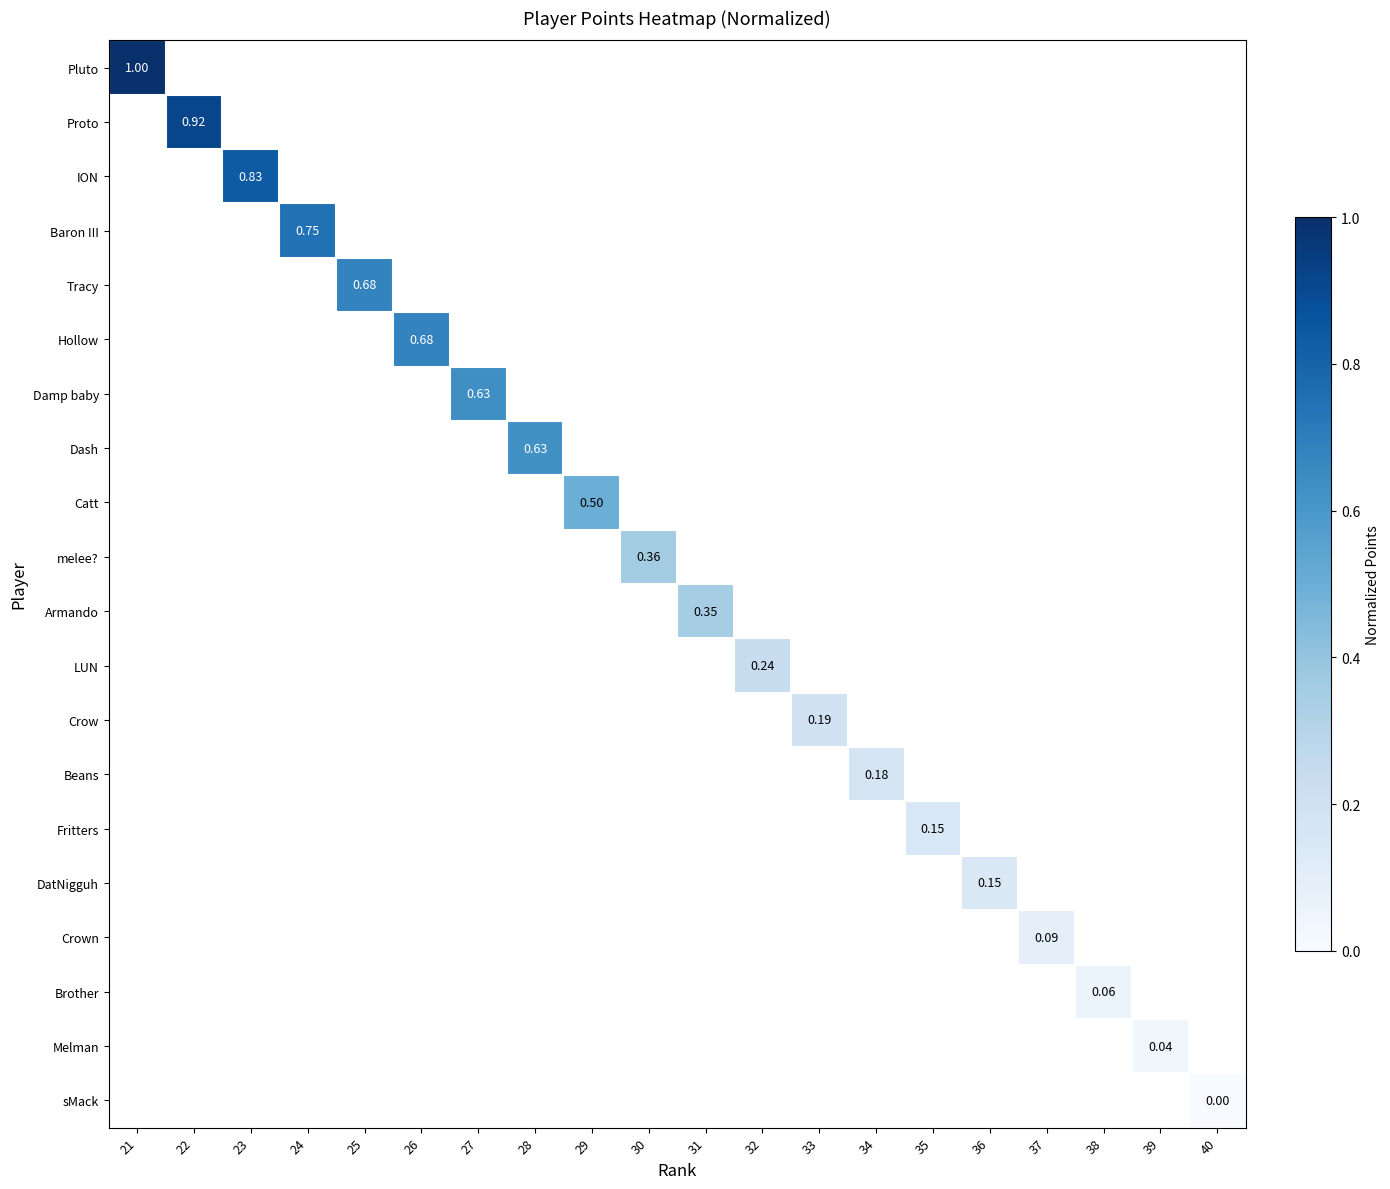

List the series in order of their peak value, highest first.

Pluto, Proto, ION, Baron III, Tracy, Hollow, Damp baby, Dash, Catt, melee?, Armando, LUN, Crow, Beans, Fritters, DatNigguh, Crown, Brother, Melman, sMack